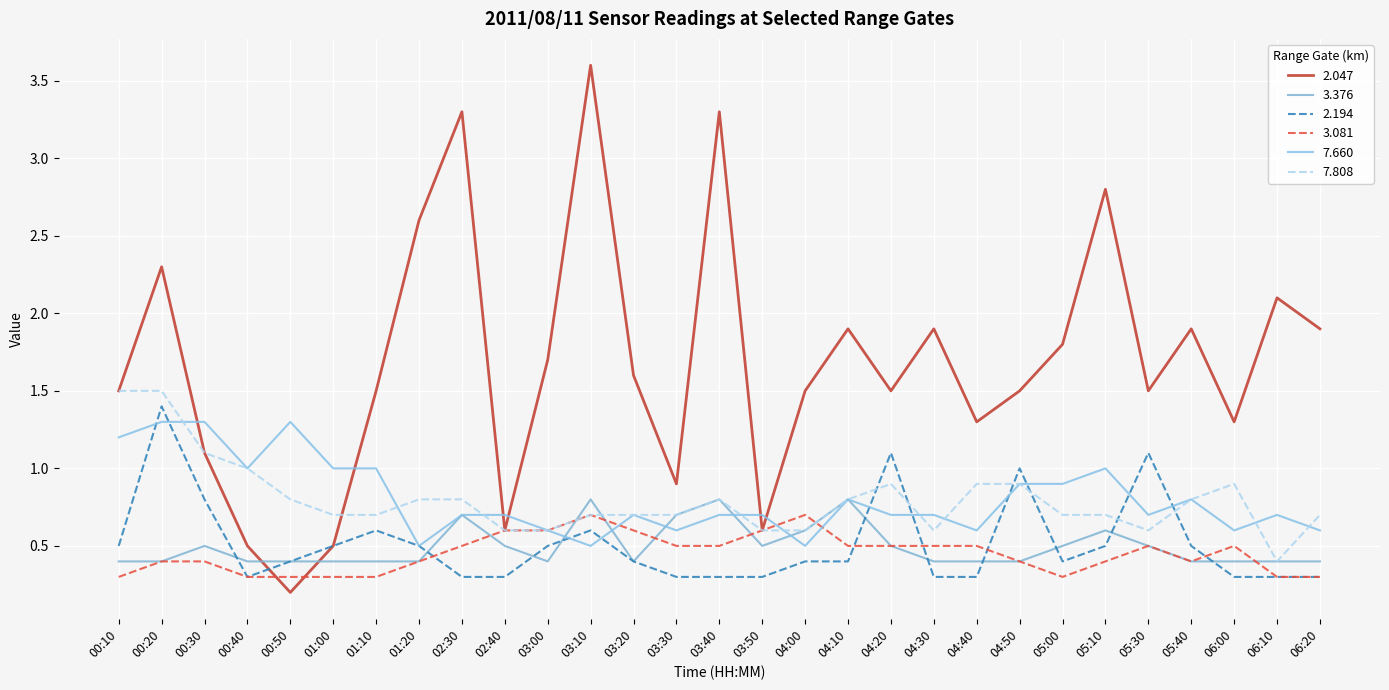

Which category has the lowest value across all series?

00:50